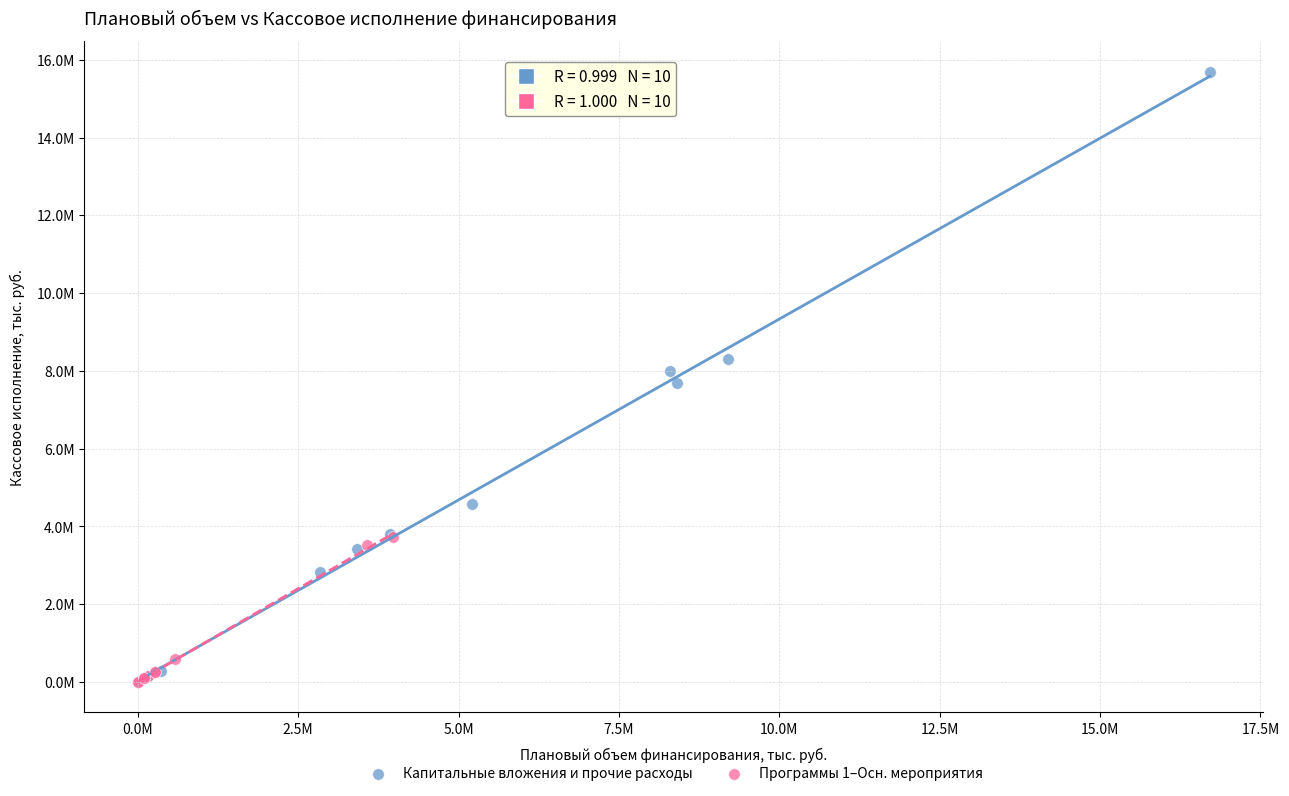

What are all the series names shown in the legend?

Капитальные вложения и прочие расходы, Программы 1–Осн. мероприятия